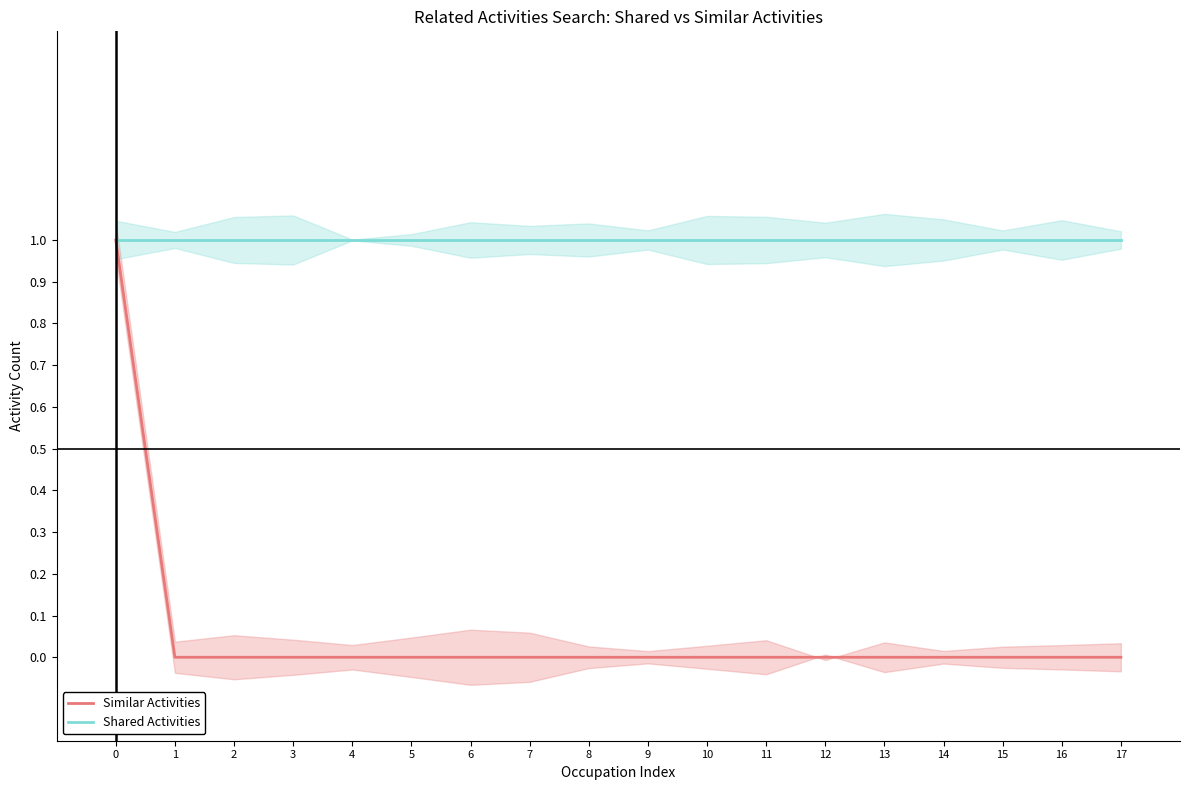

Rank the series by their maximum value, from lowest to highest.

Similar Activities, Shared Activities